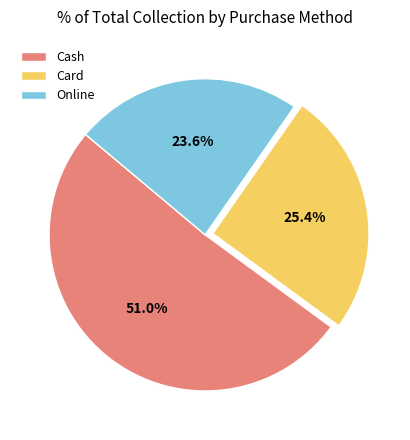

To the nearest percent, what is the average slice percentage?

33%